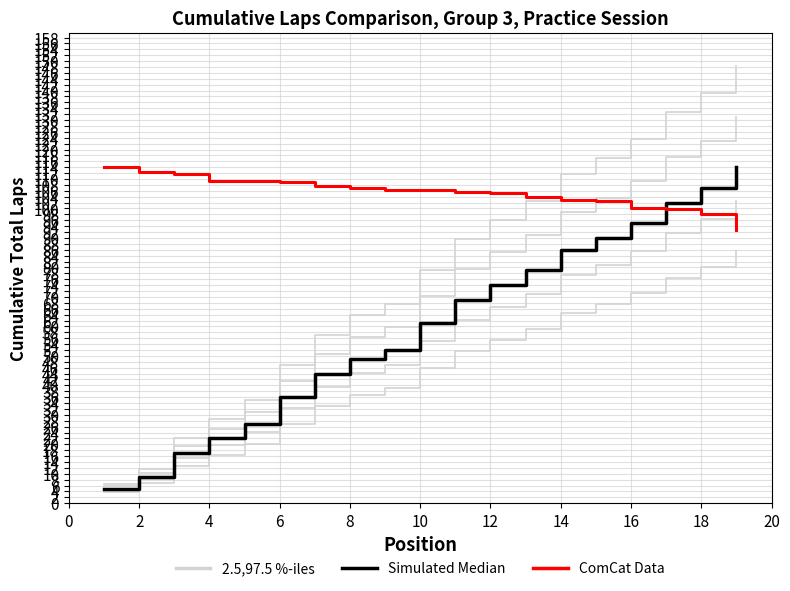

True or false: 2.5,97.5 %-iles and Simulated Median intersect in this chart.

False